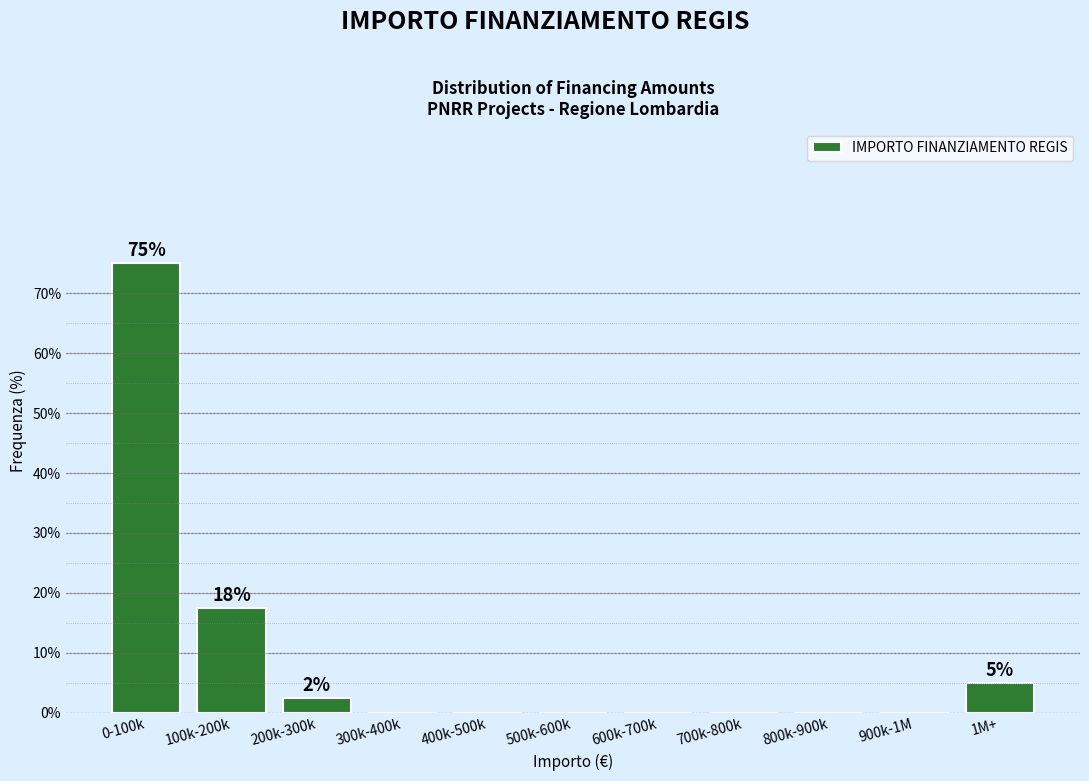

Reading left to right, extract all data points from this chart.

0-100k=75.0	100k-200k=17.5	200k-300k=2.5	300k-400k=0.0	400k-500k=0.0	500k-600k=0.0	600k-700k=0.0	700k-800k=0.0	800k-900k=0.0	900k-1M=0.0	1M+=5.0